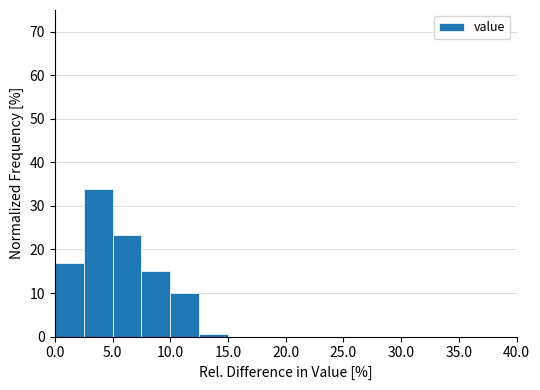

Reading left to right, transcribe this chart: for each bar, give the range it covers on the x-axis and its height. The values are not printed on the chart, so give them approximately, as read against the axis.

0.0 to 2.5: 17
2.5 to 5.0: 34
5.0 to 7.5: 23
7.5 to 10.0: 15
10.0 to 12.5: 10
12.5 to 15.0: under 1
15.0 to 17.5: 0
17.5 to 20.0: 0
20.0 to 22.5: 0
22.5 to 25.0: 0
25.0 to 27.5: 0
27.5 to 30.0: 0
30.0 to 32.5: 0
32.5 to 35.0: 0
35.0 to 37.5: 0
37.5 to 40.0: 0